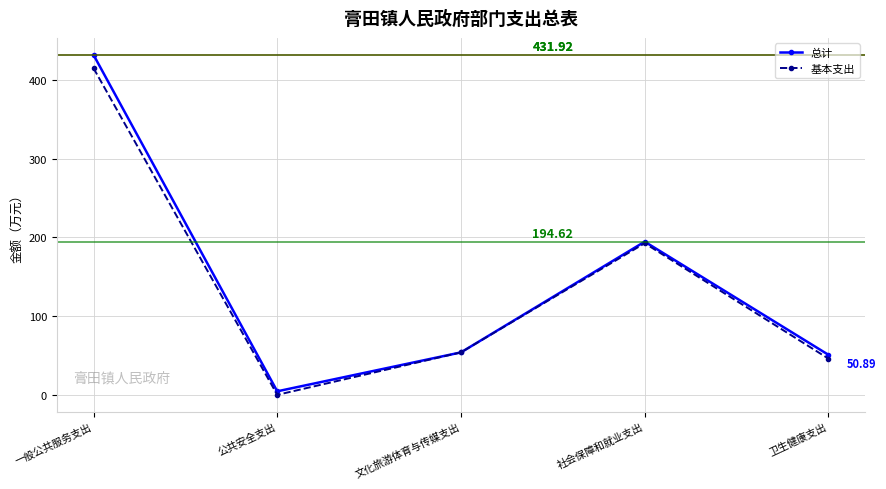

What are all the series names shown in the legend?

总计, 基本支出